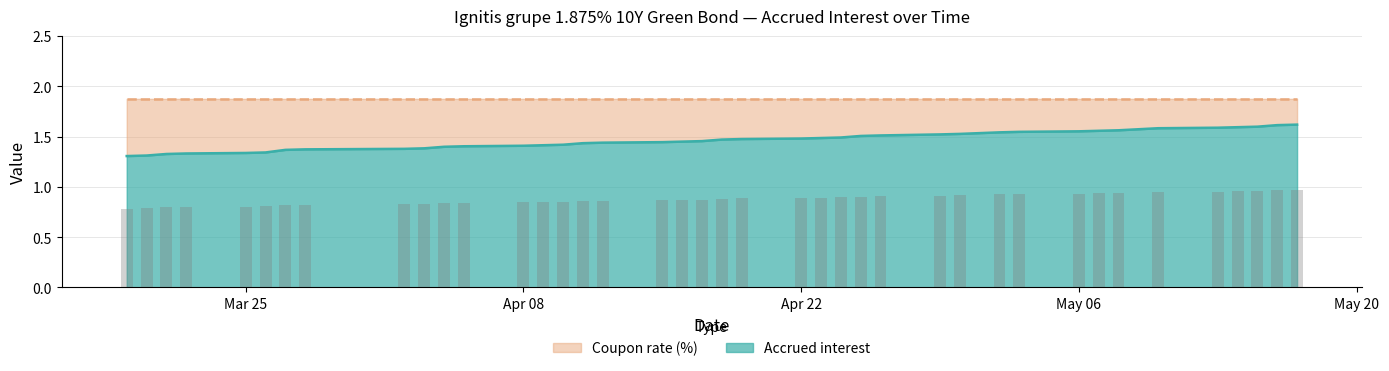

True or false: the data shows 0.8 at 2024-05-15.

True